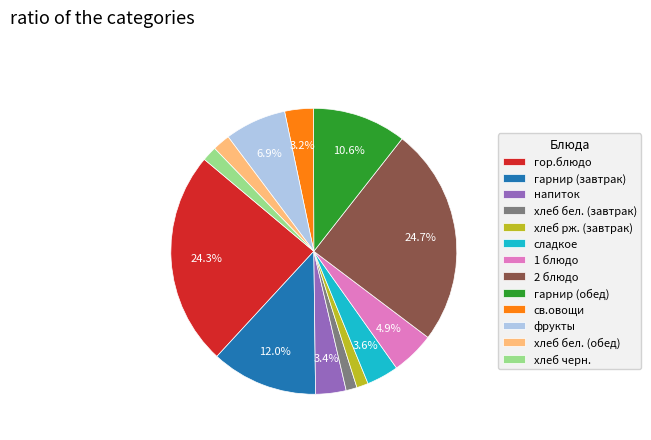

Combined, do фрукты and хлеб бел. (обед) account for over 50%?

No